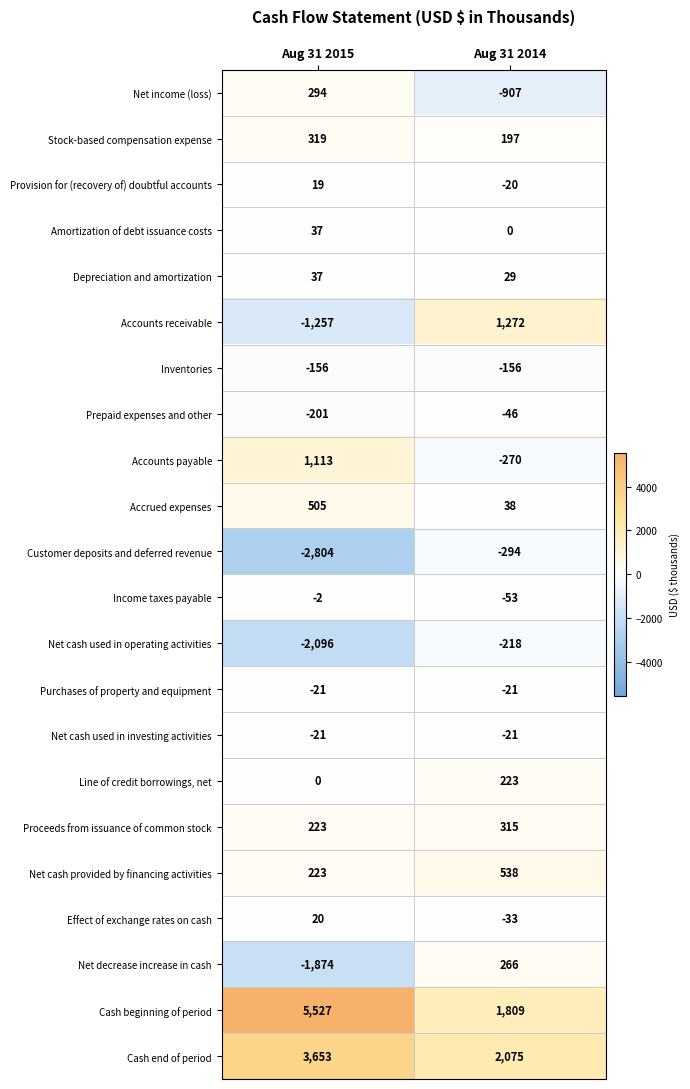

The value of Accounts payable at Aug 31 2015 is 1596. True or false?

False